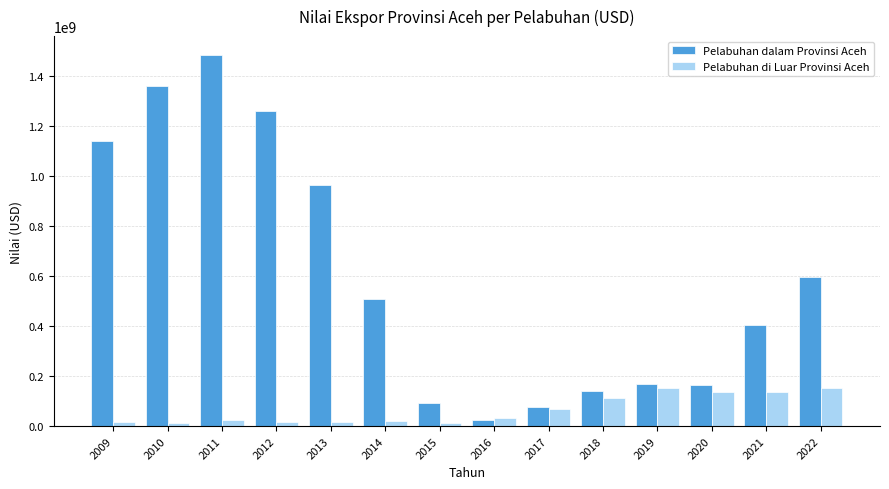

What is the value of the Pelabuhan dalam Provinsi Aceh bar at the 5th from the left?

962969640